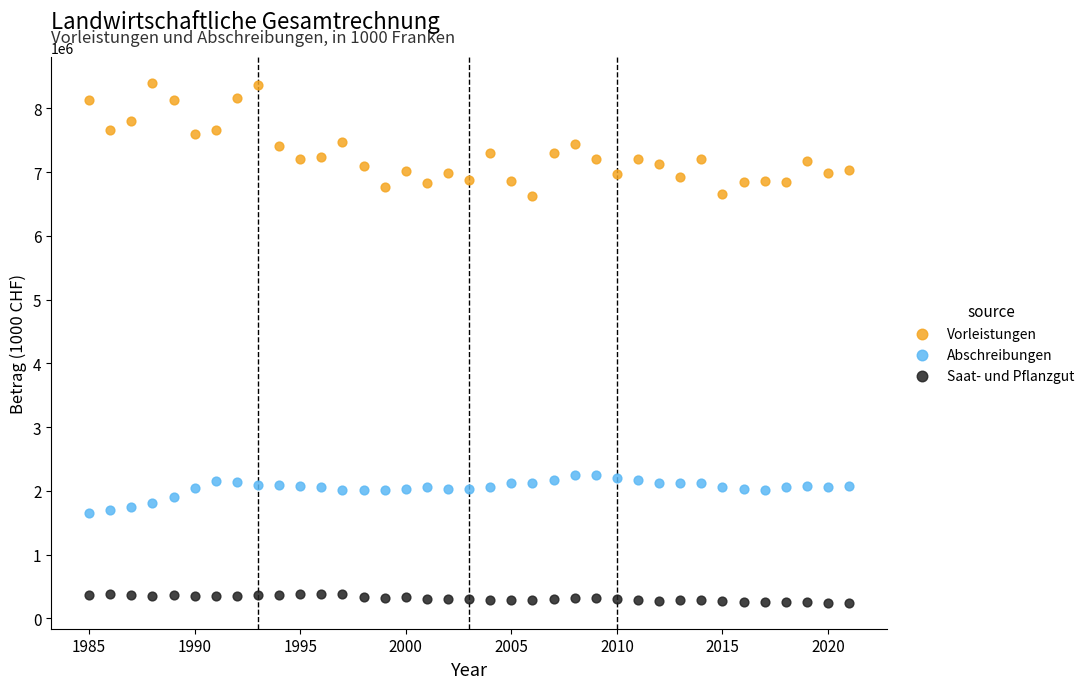

Which series reaches the minimum Y coordinate?

Saat- und Pflanzgut